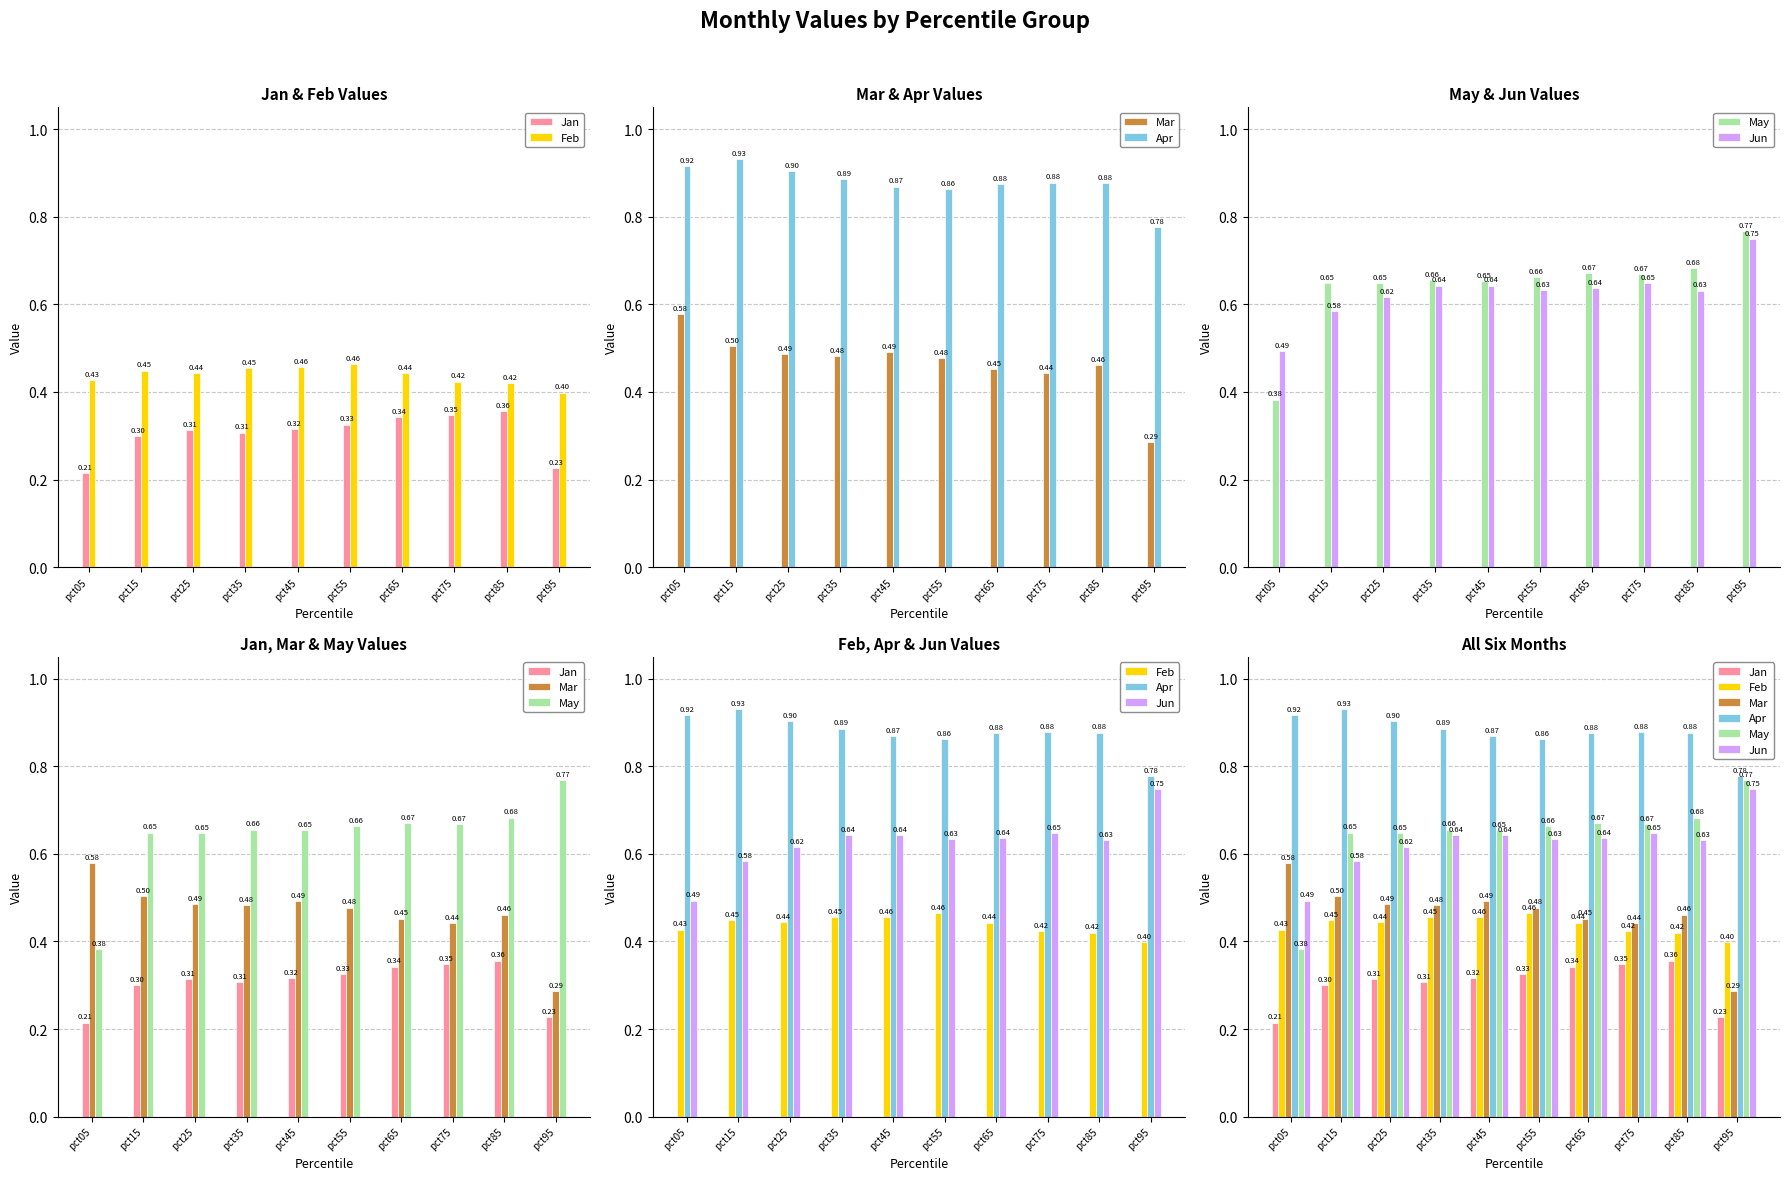

What is the value of the Feb bar at the 3rd from the left?

0.4